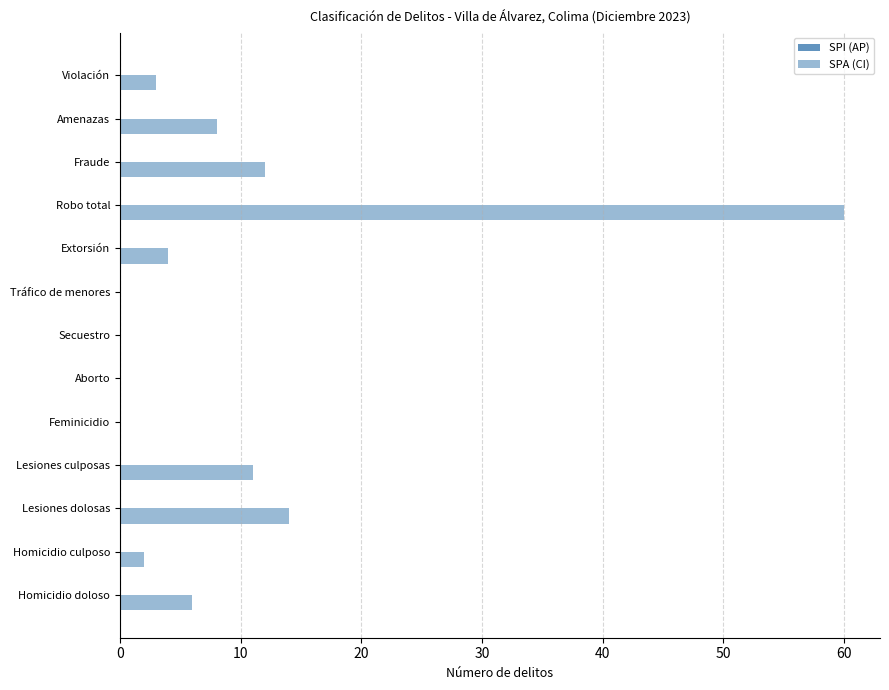

How many data points does each series have?

13